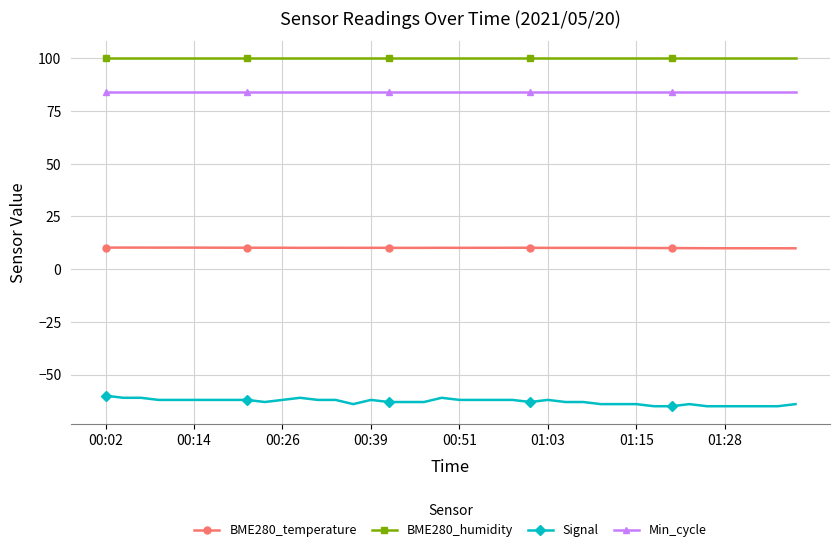

What are all the series names shown in the legend?

BME280_temperature, BME280_humidity, Signal, Min_cycle